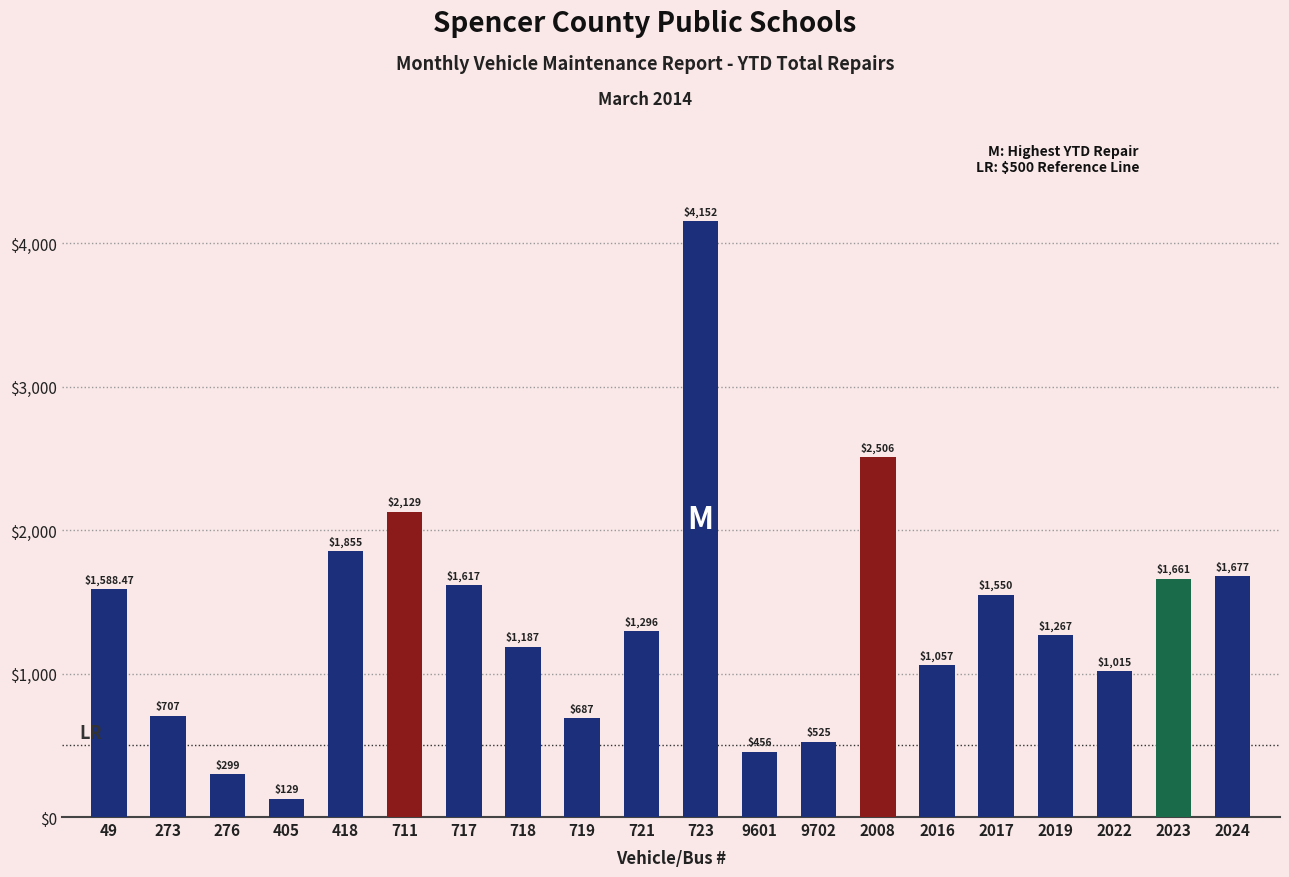

What is the value of the 3rd bar from the left?

299.0